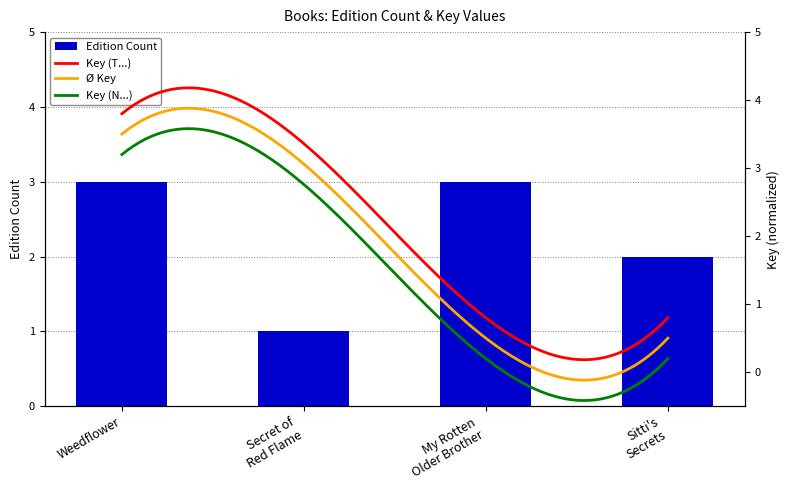

What is the highest value of the Edition Count series?

3